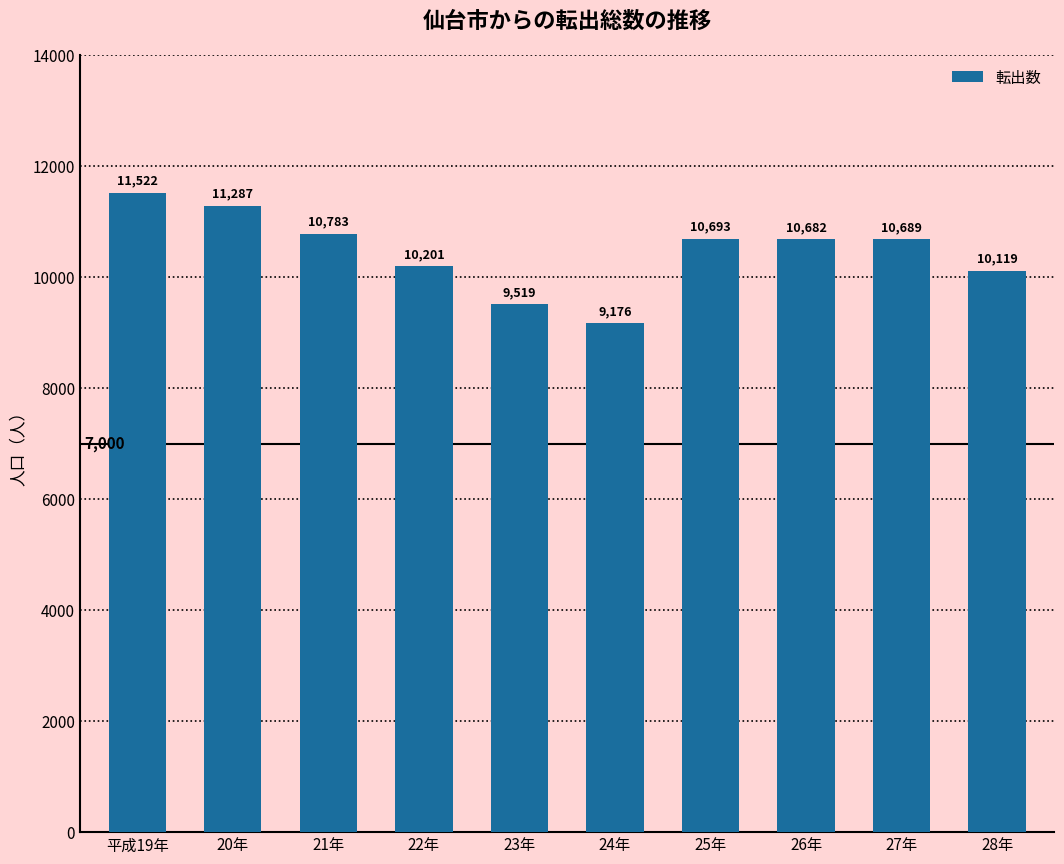

Is it true that the value at 24年 is 5846?

False